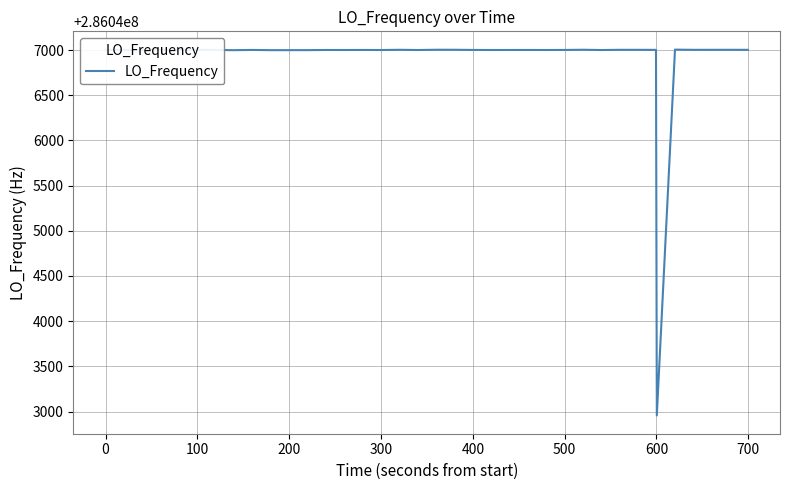

What is the smallest value displayed?

286042956.5